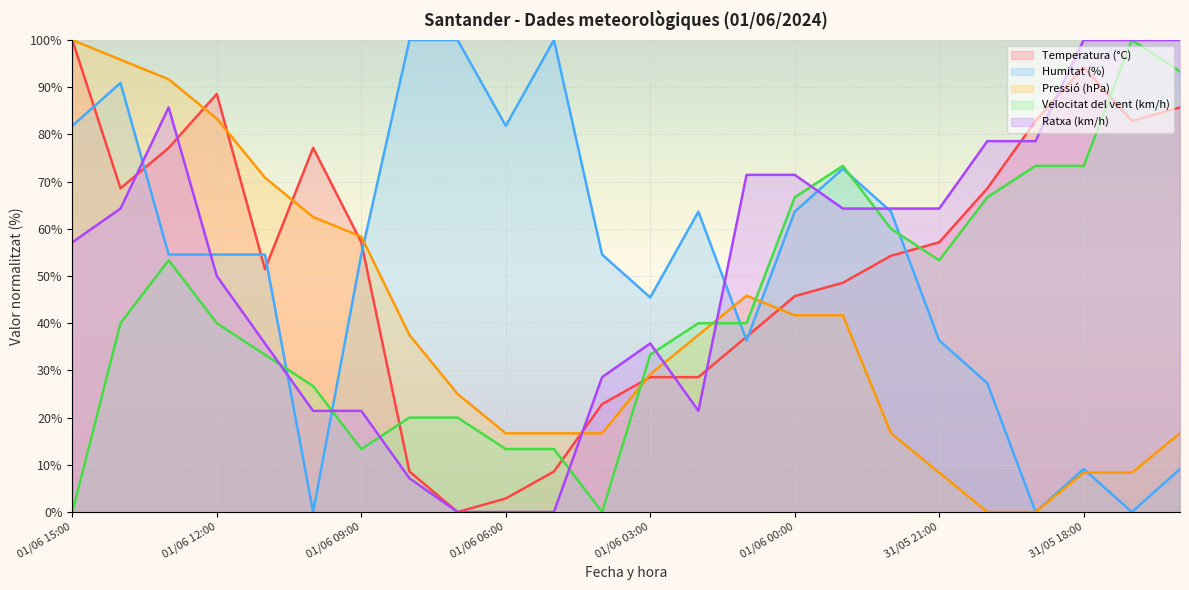

Where is Ratxa (km/h) nearest to the value 50?

01/06 12:00